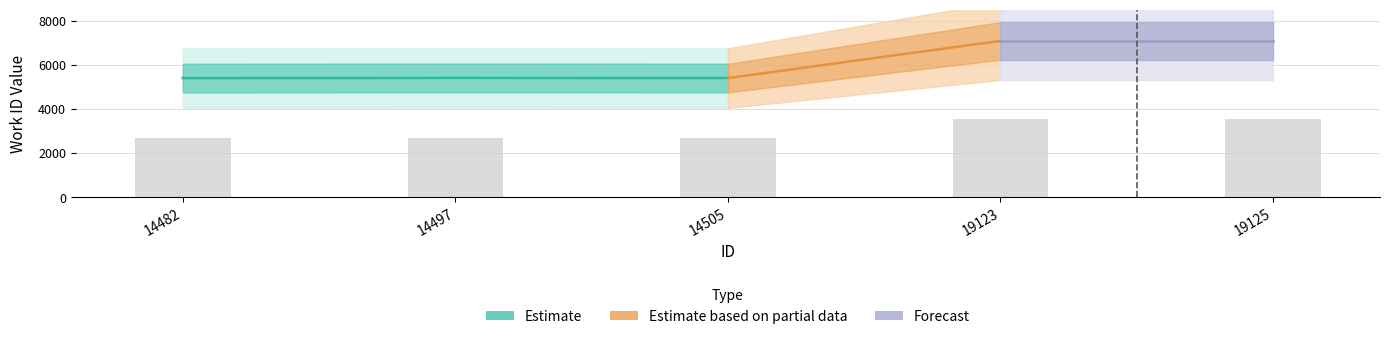

How many values are below 2701?

2